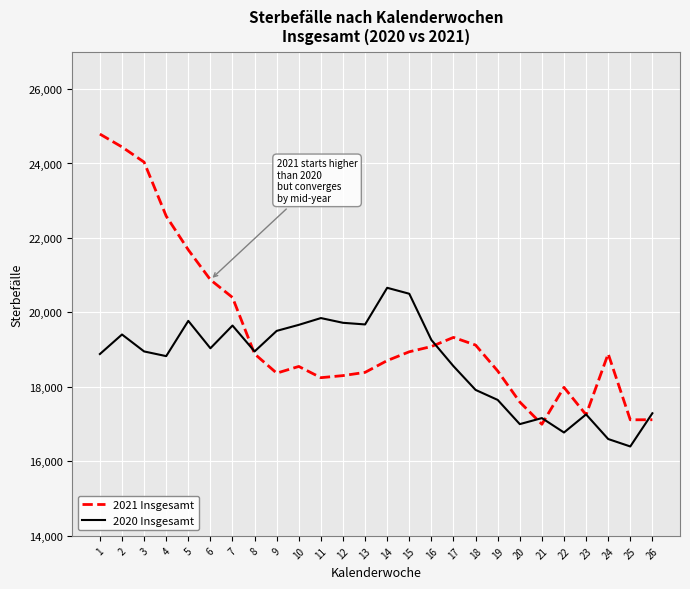

Which series has the widest spread of values?

2021 Insgesamt